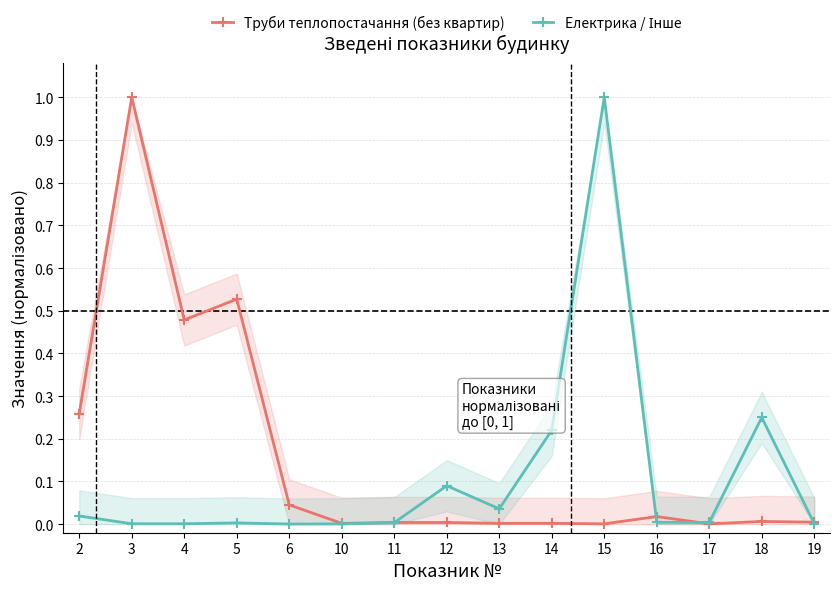

Is the value of Електрика / Інше at 11 greater than the value of Труби теплопостачання (без квартир) at 14?

Yes